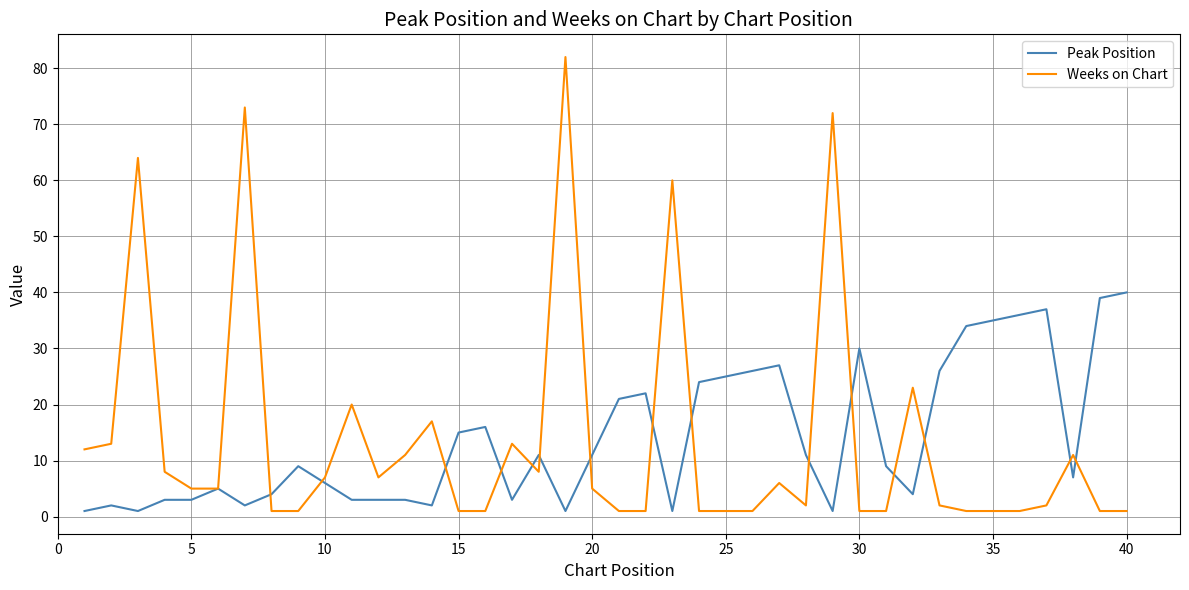

Which series has the widest spread of values?

Weeks on Chart